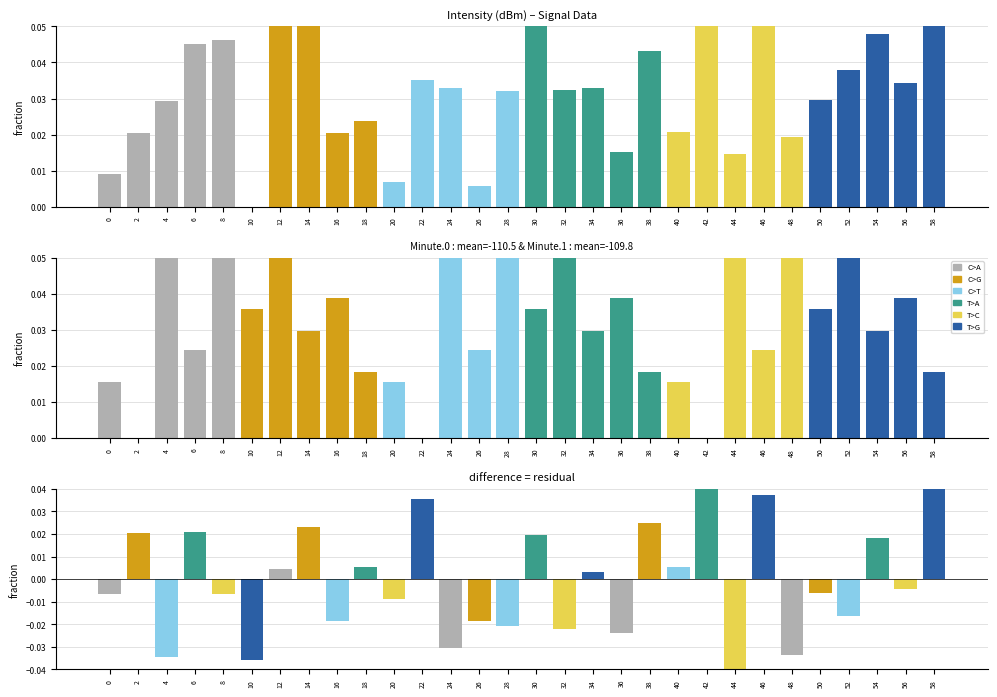

How many minute_1 values are between 0 and 1?

30